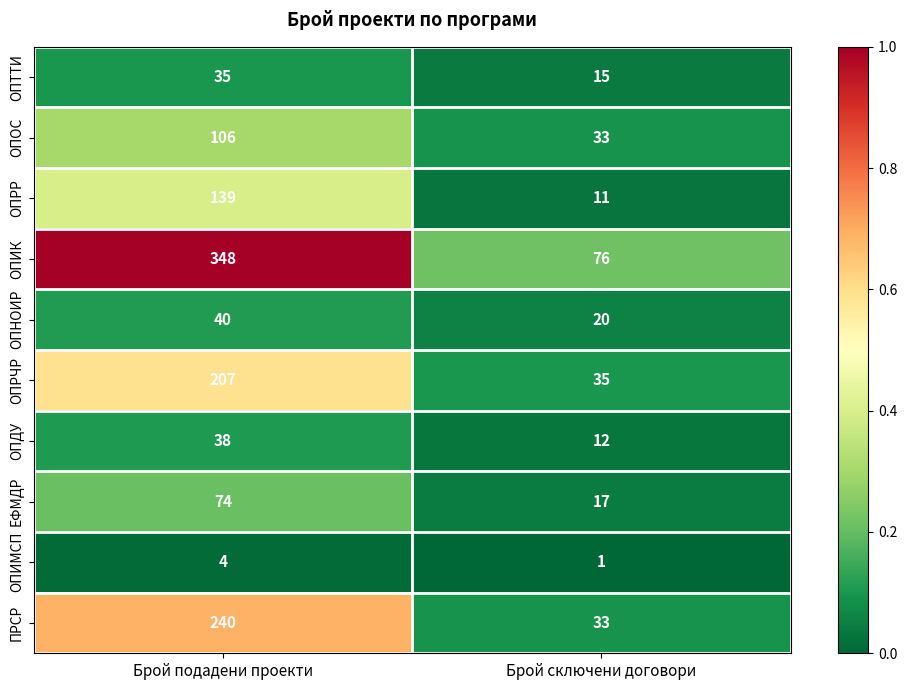

The value of ОПИМСП at Брой подадени проекти is 2. True or false?

False